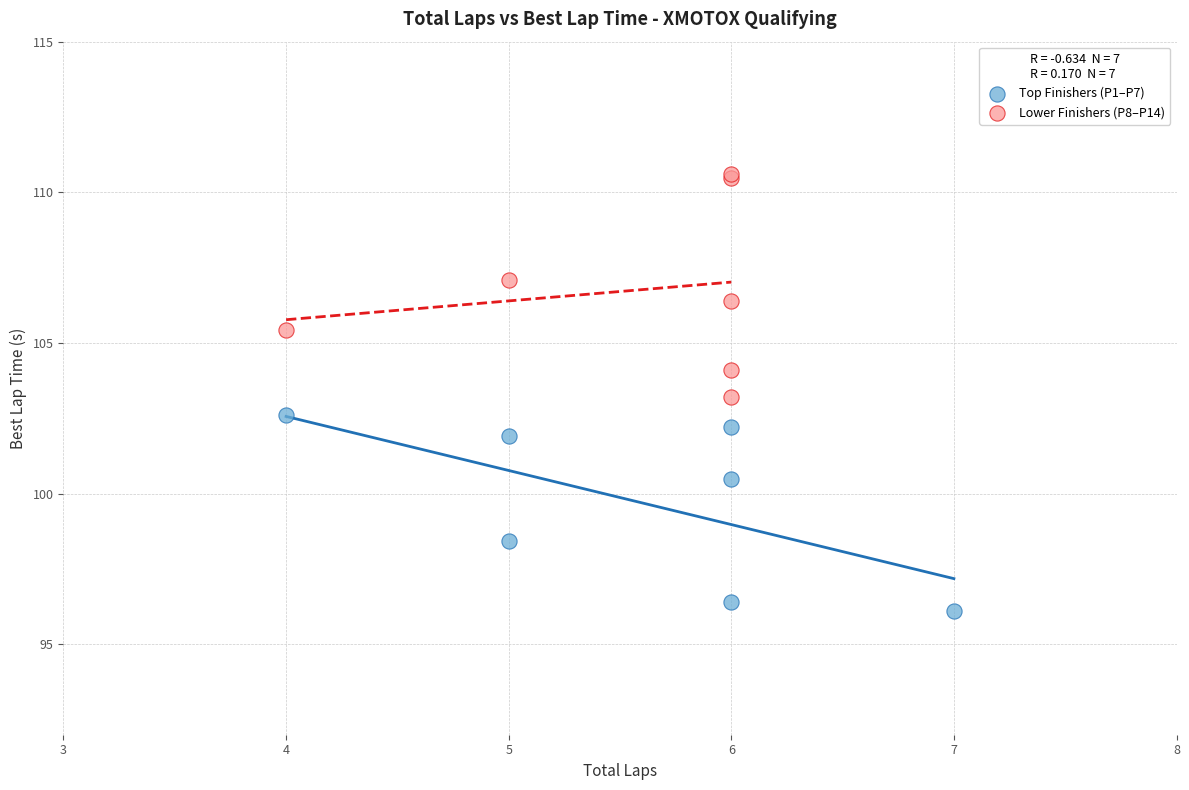

Which series reaches the maximum Y coordinate?

Lower Finishers (P8–P14)